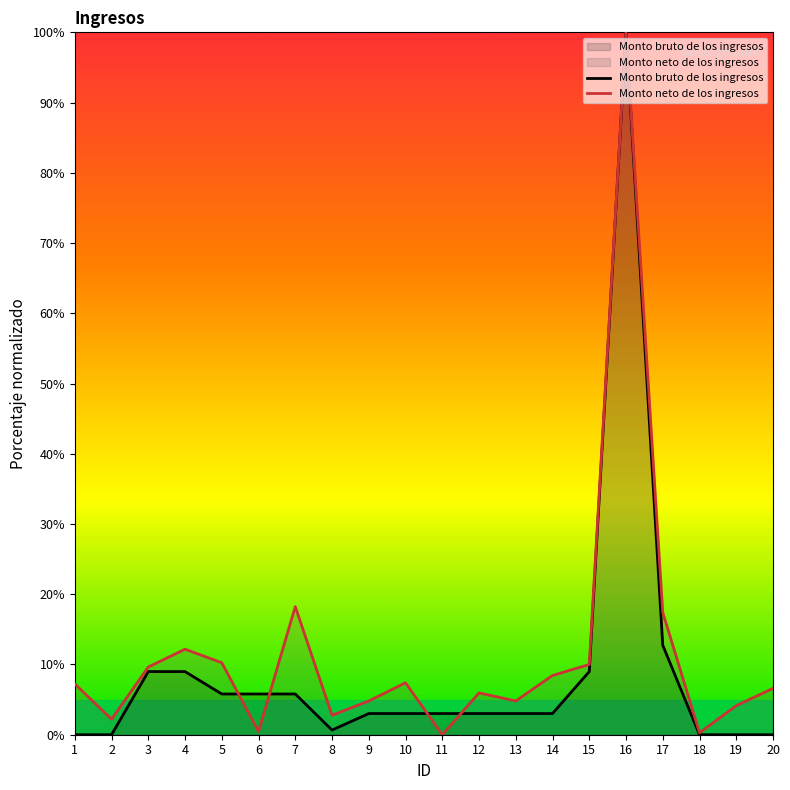

Reading right to left, list all the values displayed in this chart.

Monto bruto de los ingresos: 0.0	0.0	0.0	12.7	100.0	9.0	3.0	3.0	3.0	3.0	3.0	3.0	0.7	5.8	5.8	5.8	9.0	9.0	0.0	0.0
Monto neto de los ingresos: 6.6	4.1	0.3	17.4	100.0	10.0	8.4	4.8	6.0	0.0	7.4	4.8	2.8	18.2	0.5	10.3	12.2	9.6	2.2	7.2